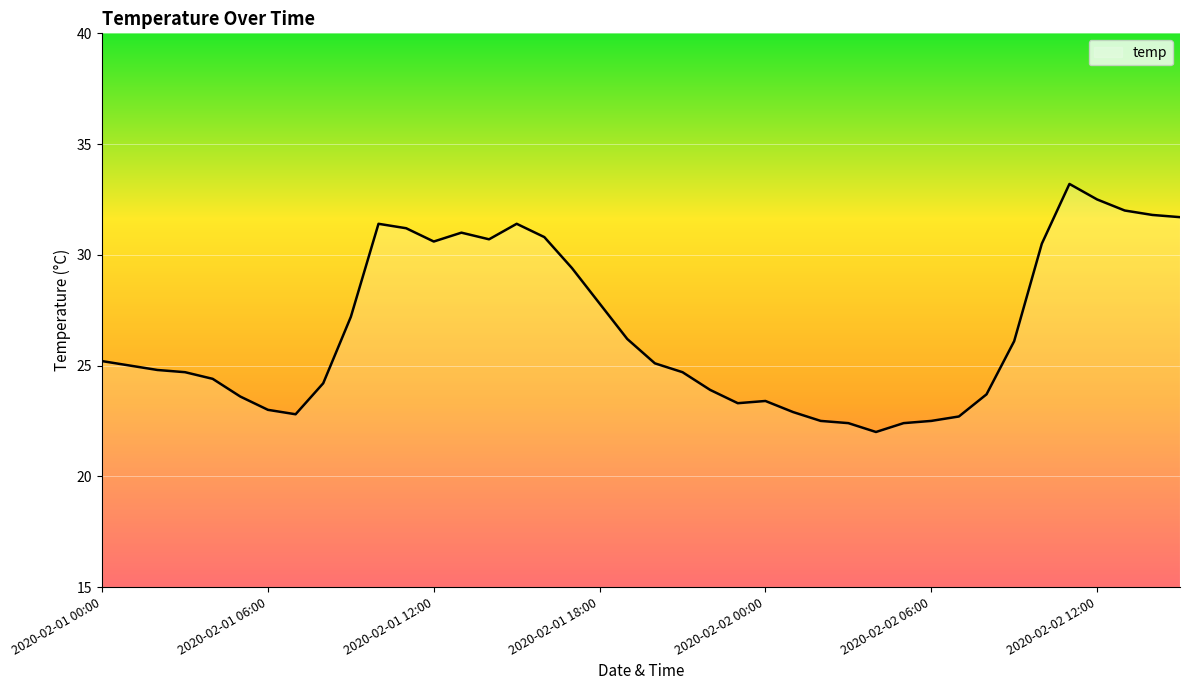

What is the difference between the maximum and minimum values?

11.2